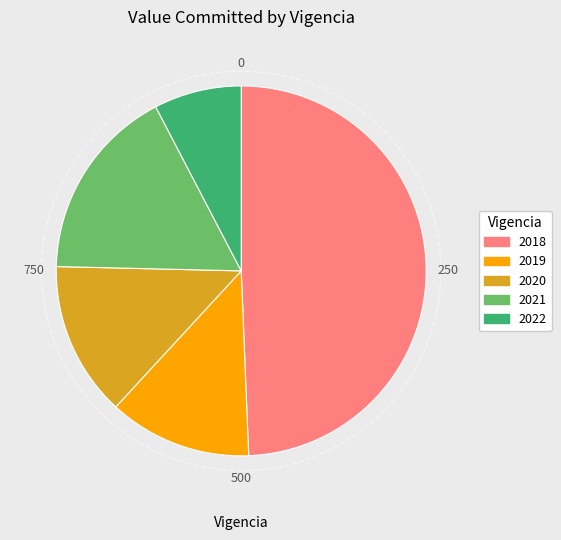

Do 2021 and 2020 together represent more than half of the pie?

No